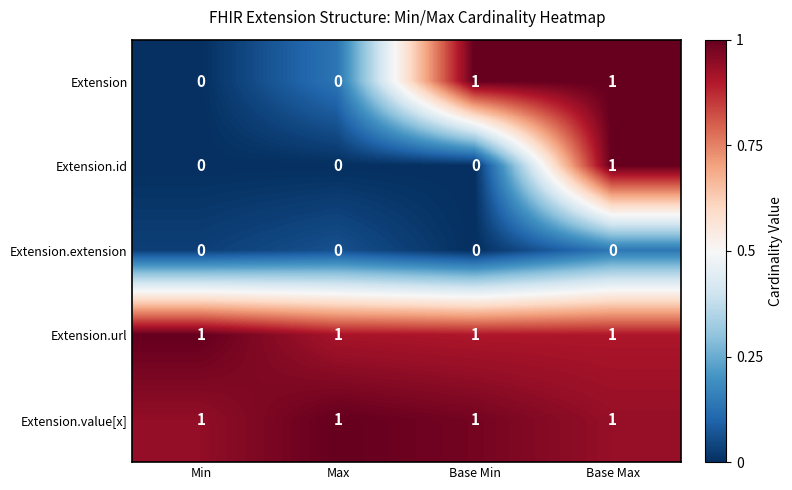

The Extension.url series shows 1 at Base Min. True or false?

True